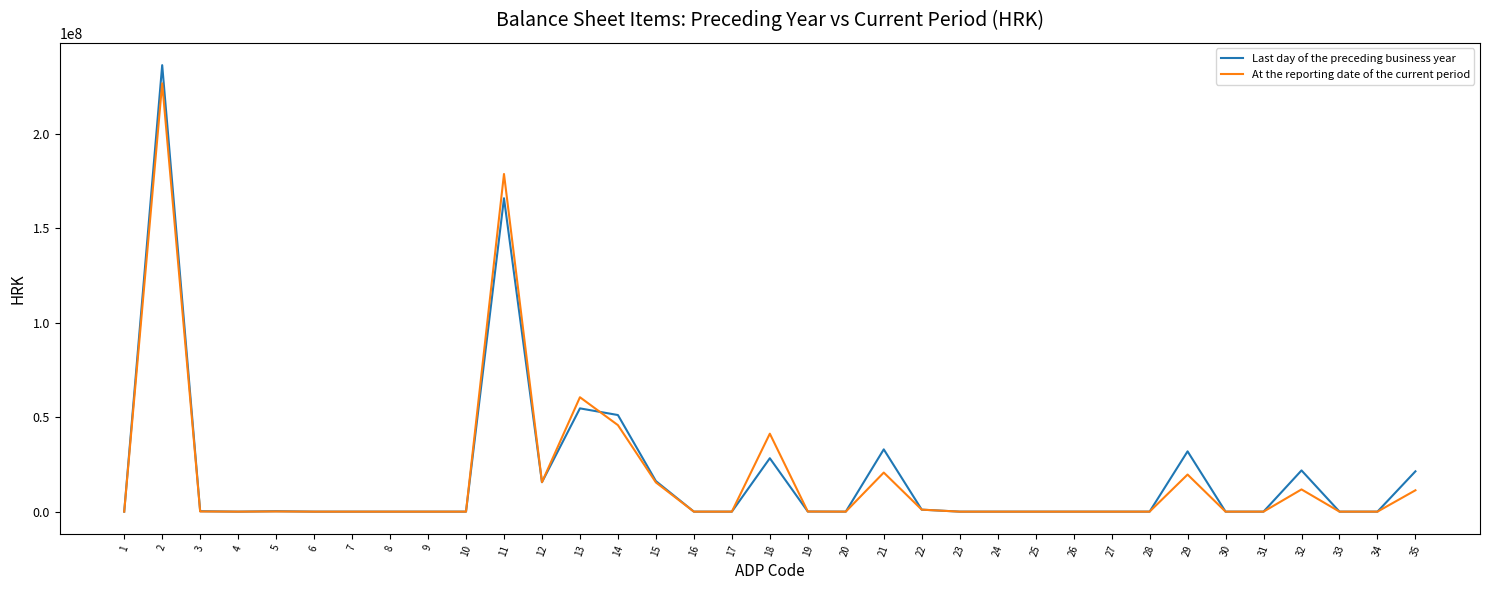

At which category is the sum across all series the highest?

2